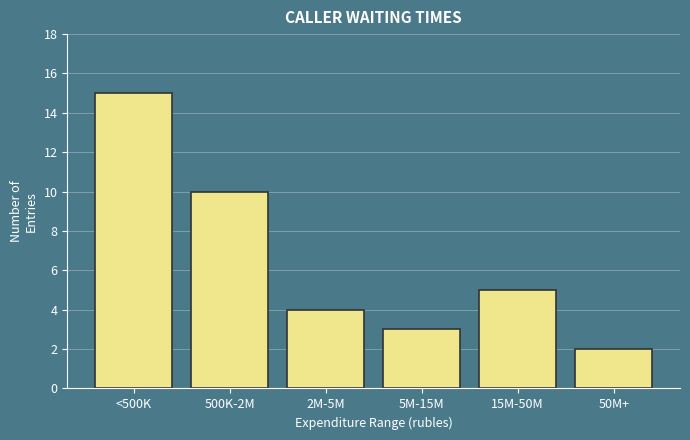

Reading left to right, what are all the values shown in this chart?

15	10	4	3	5	2